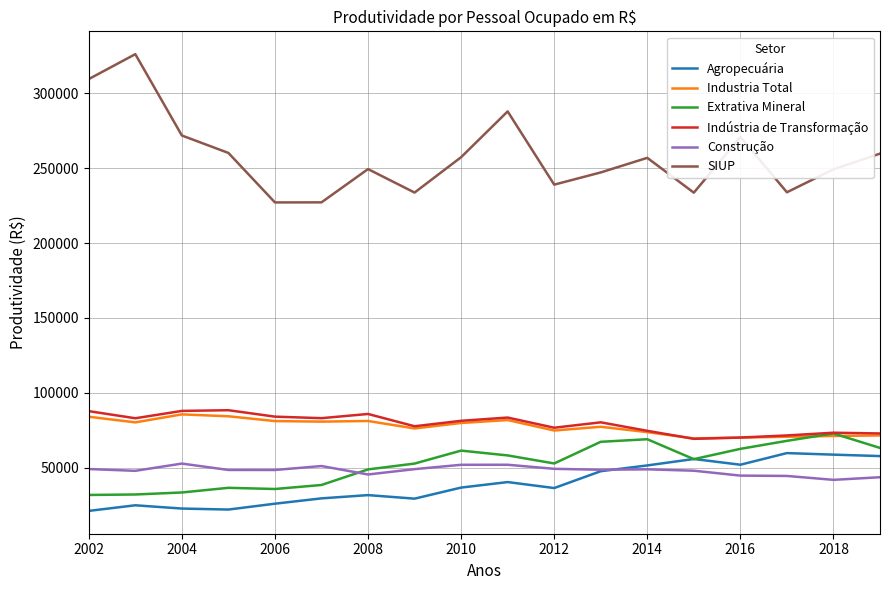

What are all the series names shown in the legend?

Agropecuária, Industria Total, Extrativa Mineral, Indústria de Transformação, Construção, SIUP